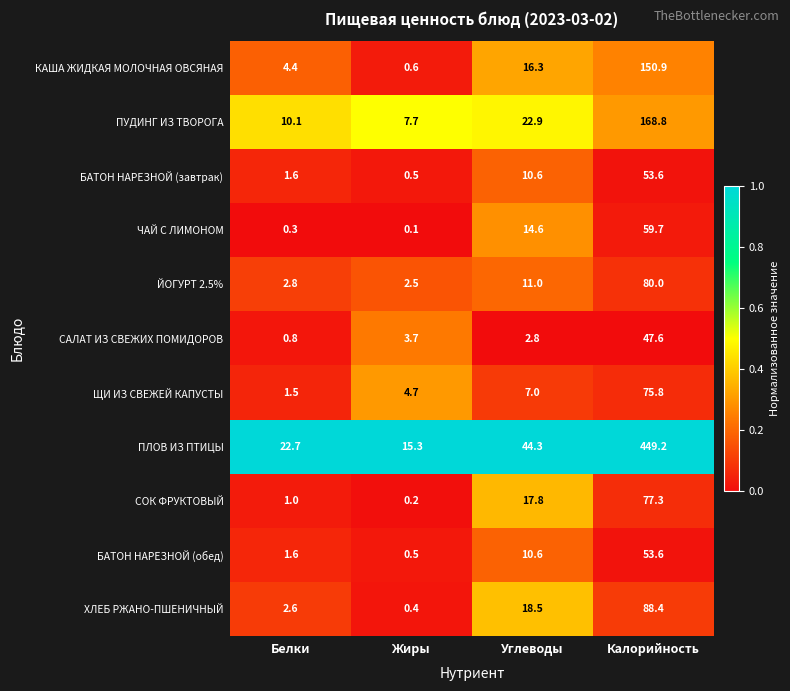

The ПУДИНГ ИЗ ТВОРОГА series shows 65.6 at Калорийность. True or false?

False